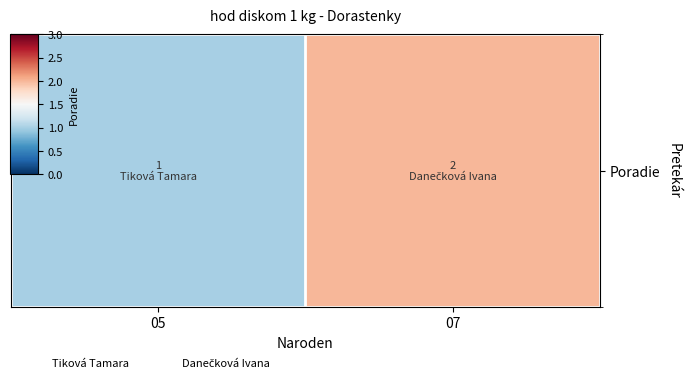

How many data points are less than 2?

1